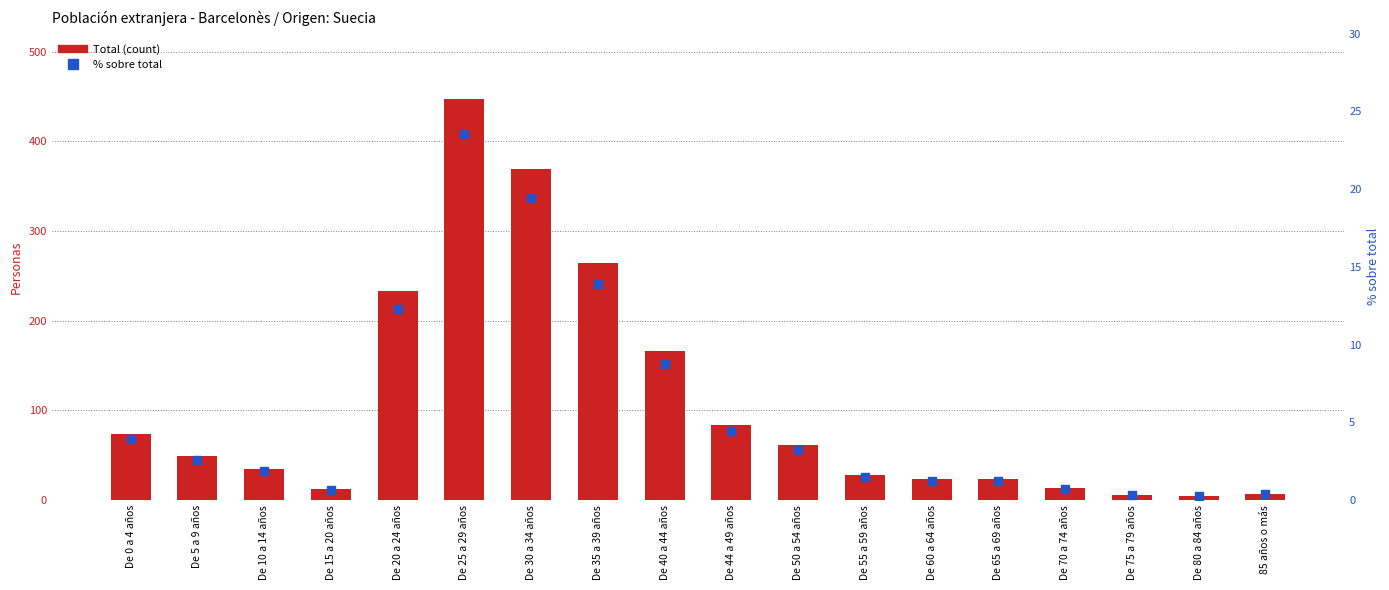

Which series reaches the minimum Y coordinate?

% sobre total